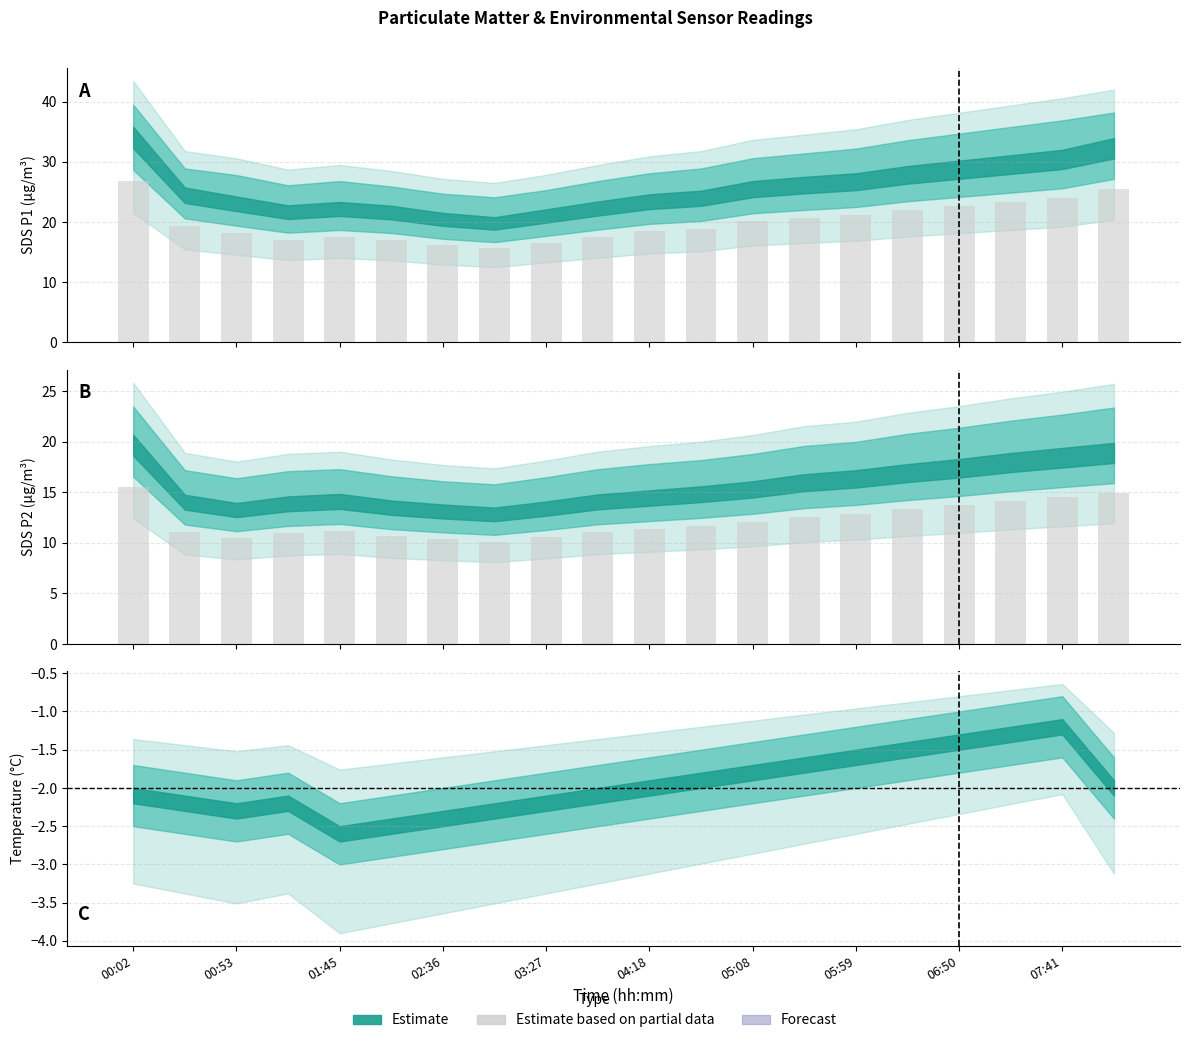

What is the minimum value for SDS_P2 Partial?

10.1